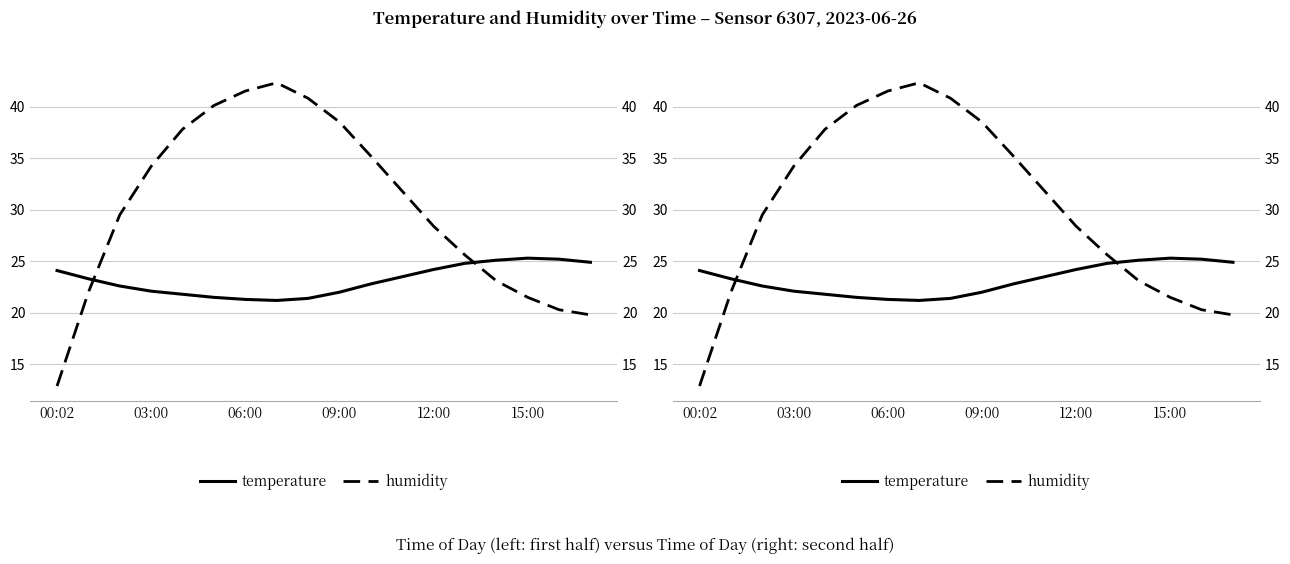

At which category is the sum across all series the highest?

7